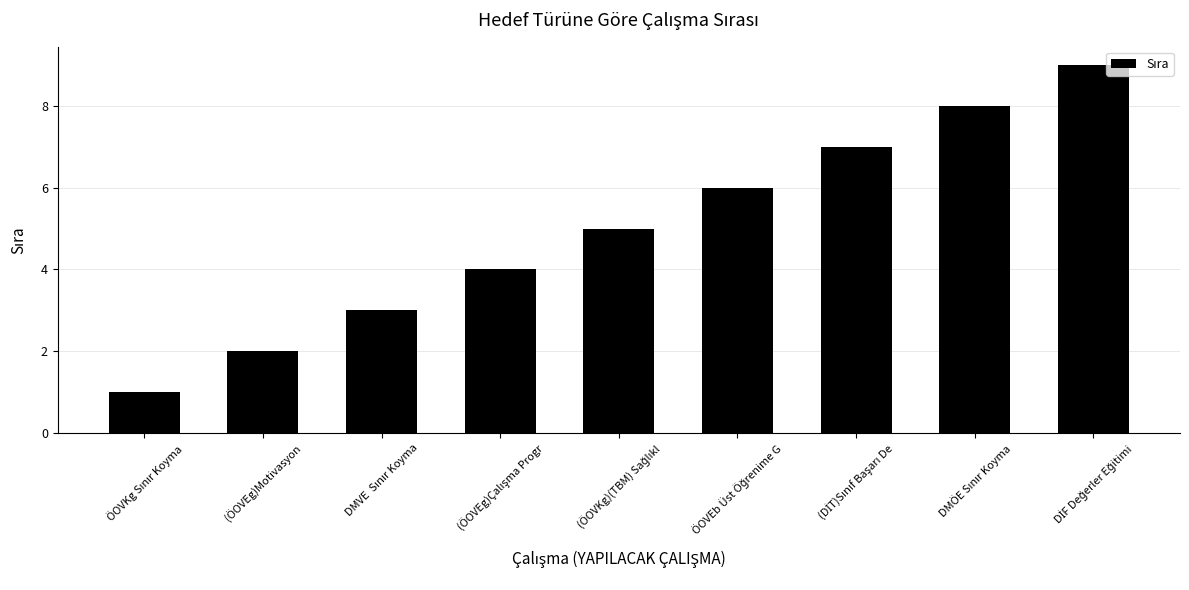

What is the average value?

5